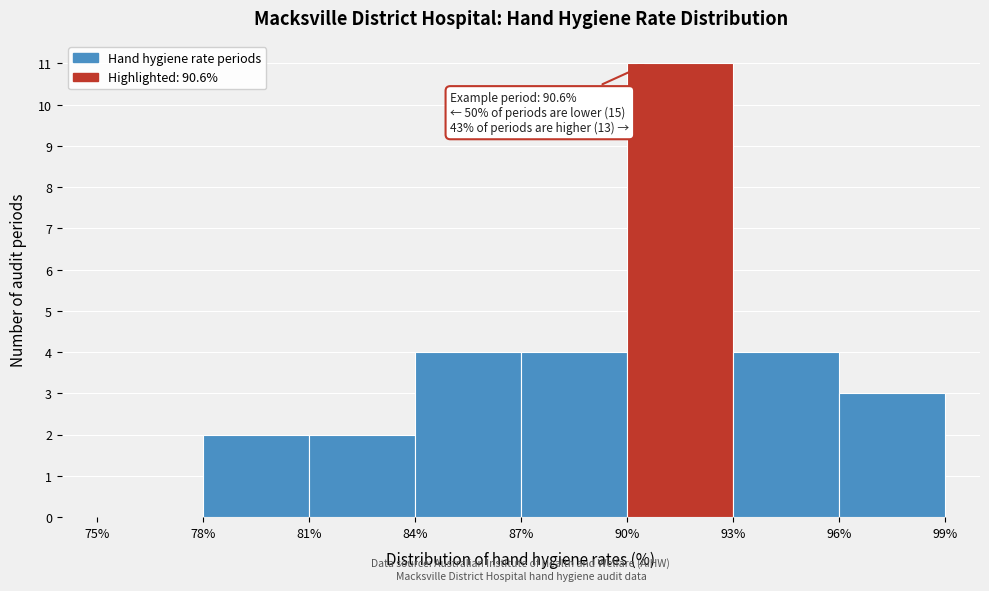

Over which range of the x-axis is the bar tallest?

90% to 93%